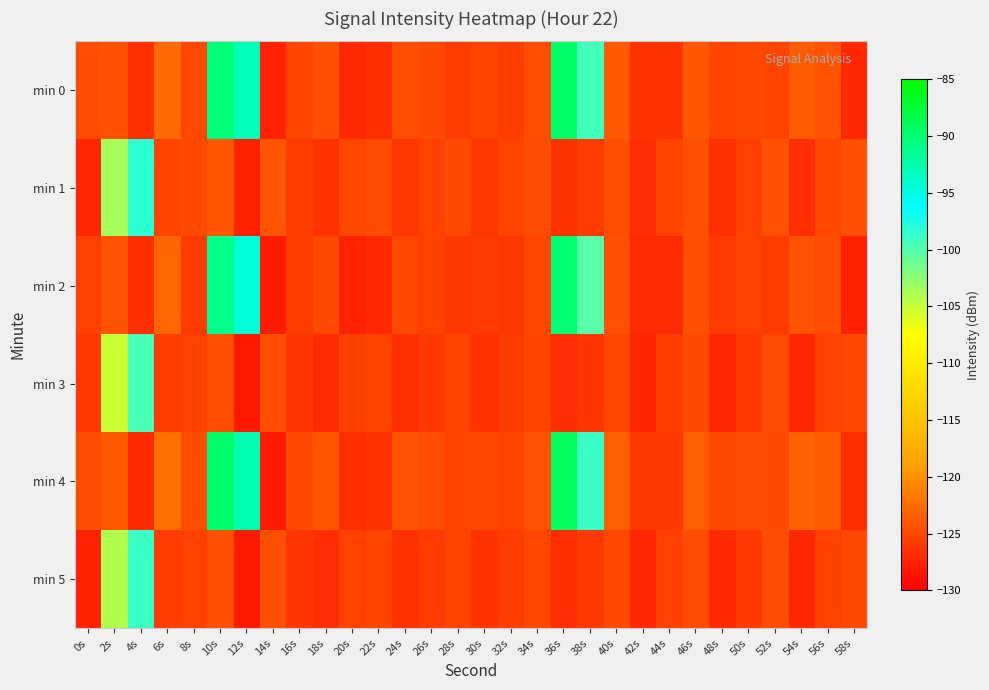

List the series in order of their peak value, lowest first.

min 3, min 5, min 1, min 2, min 0, min 4